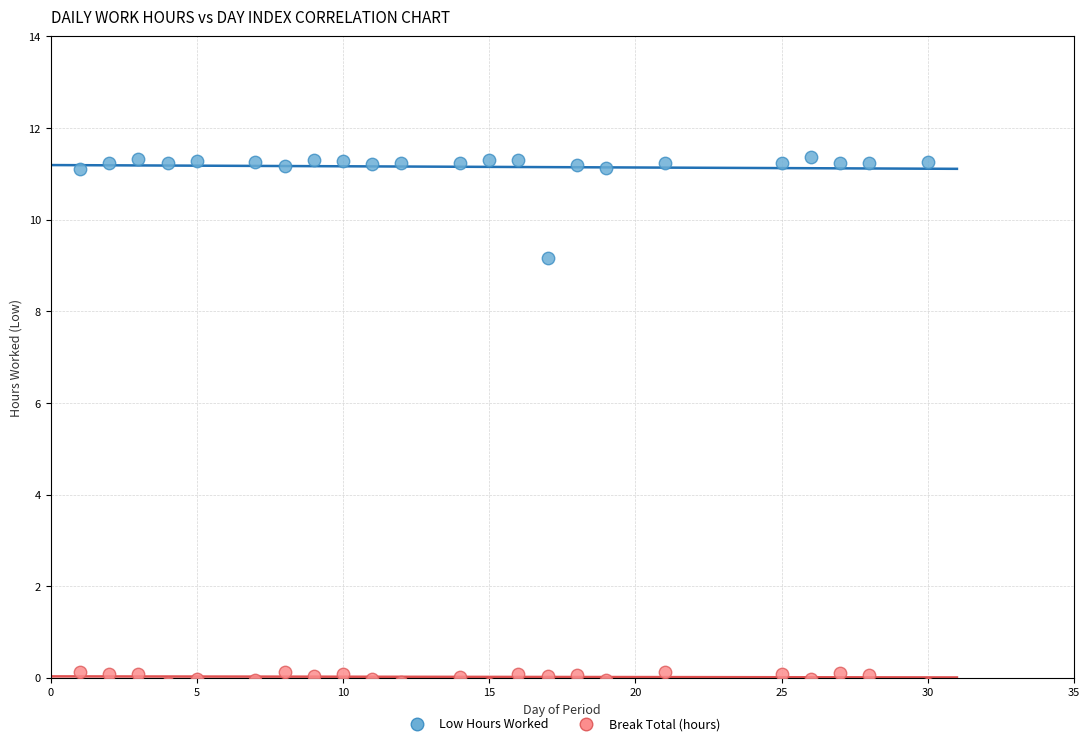

In the Low Hours Worked series, what Y value is closest to 10?

9.2